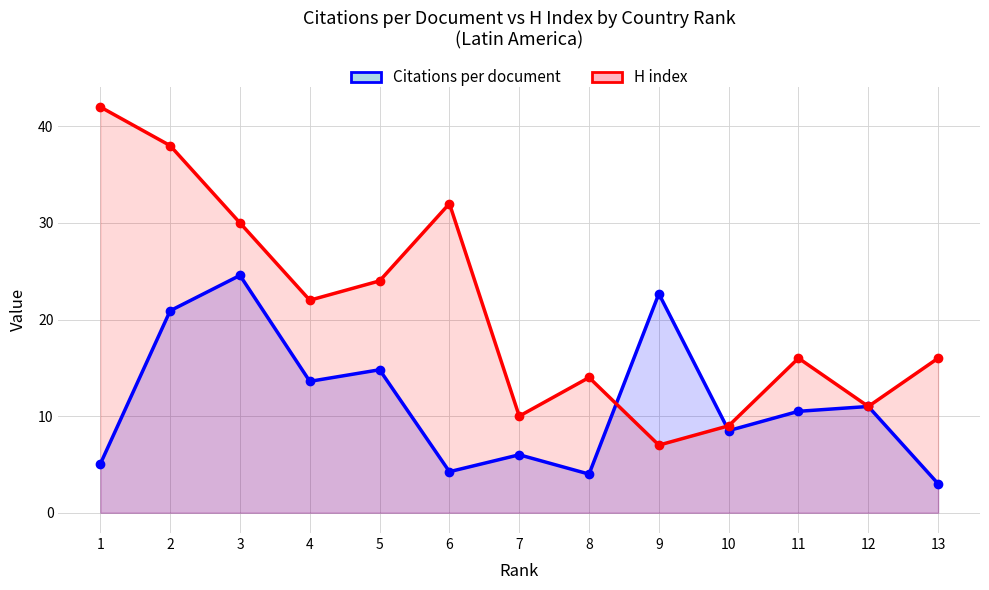

Which label corresponds to the smallest value in the chart?

13